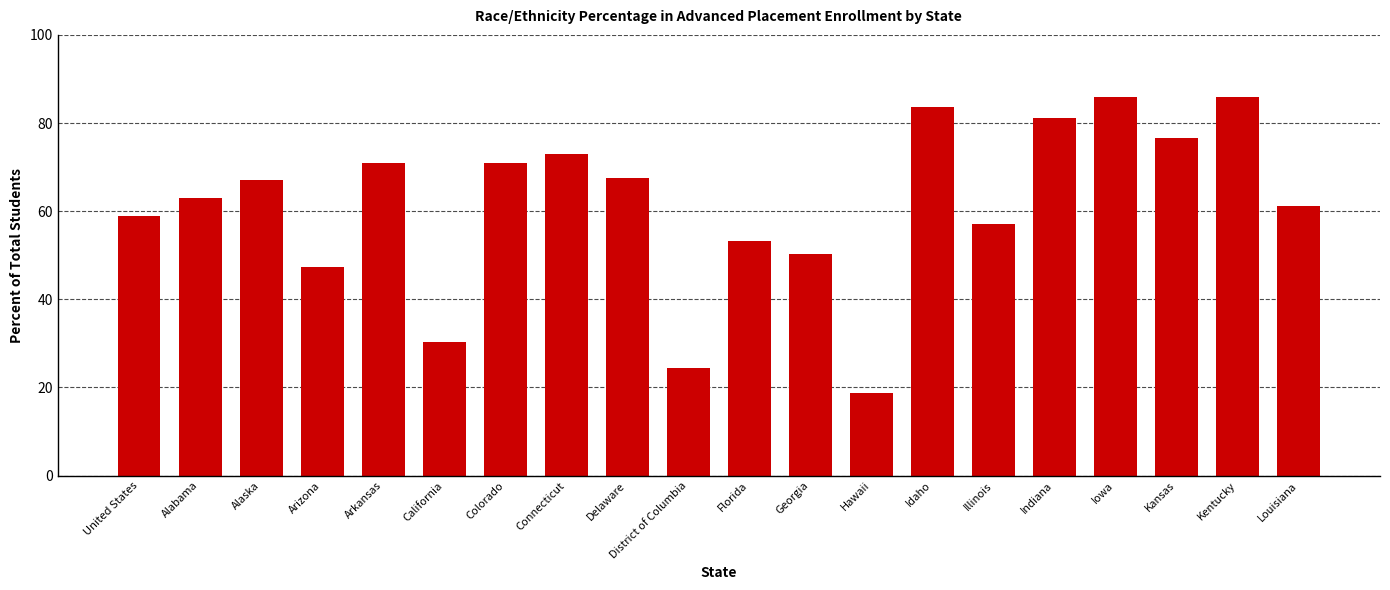

What is the sum of the values at Georgia and Idaho?

133.9